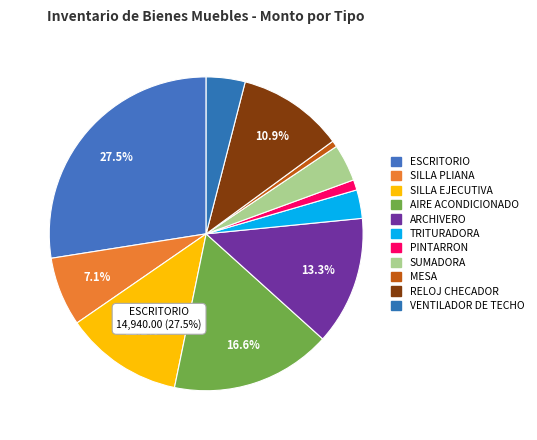

To the nearest percent, what percentage of the pie is RELOJ CHECADOR?

11%